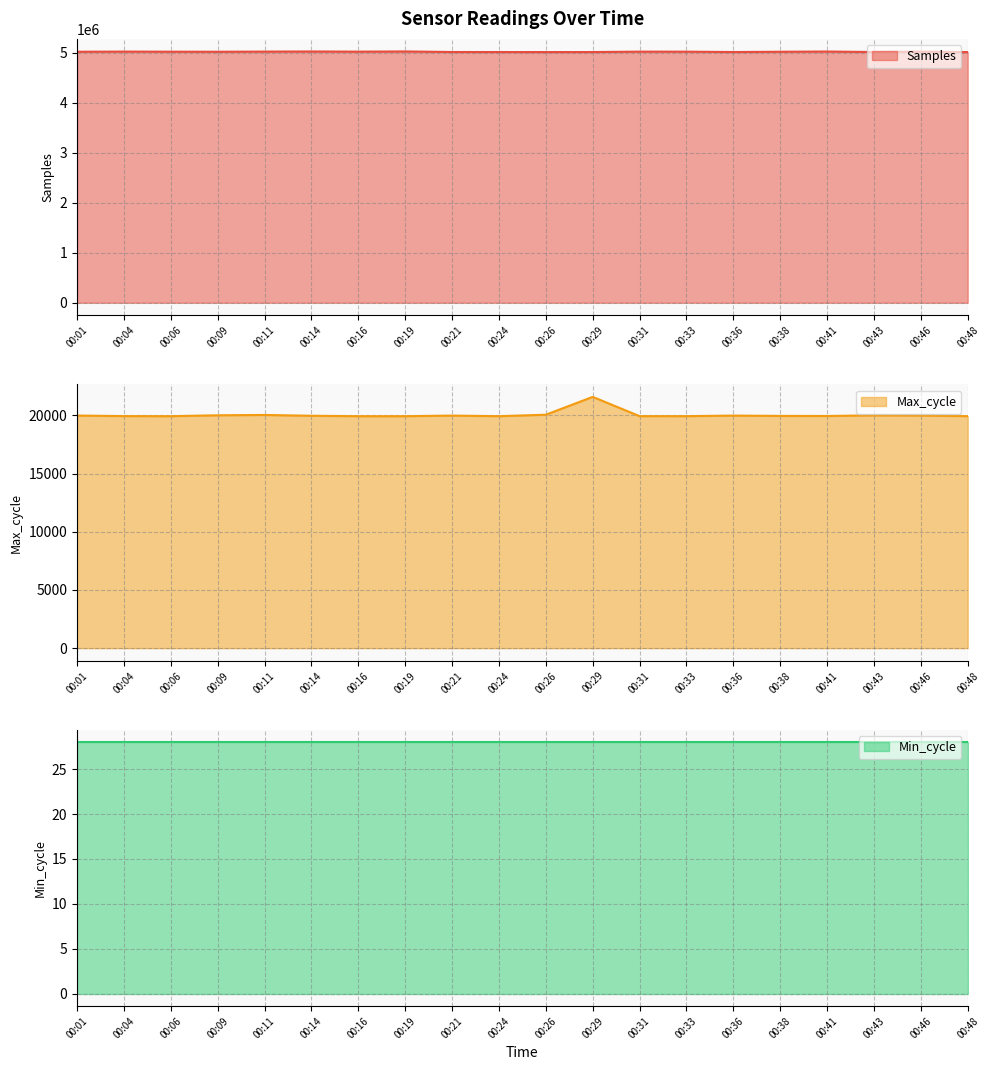

Where does the Max_cycle series first go above 19960?

00:01